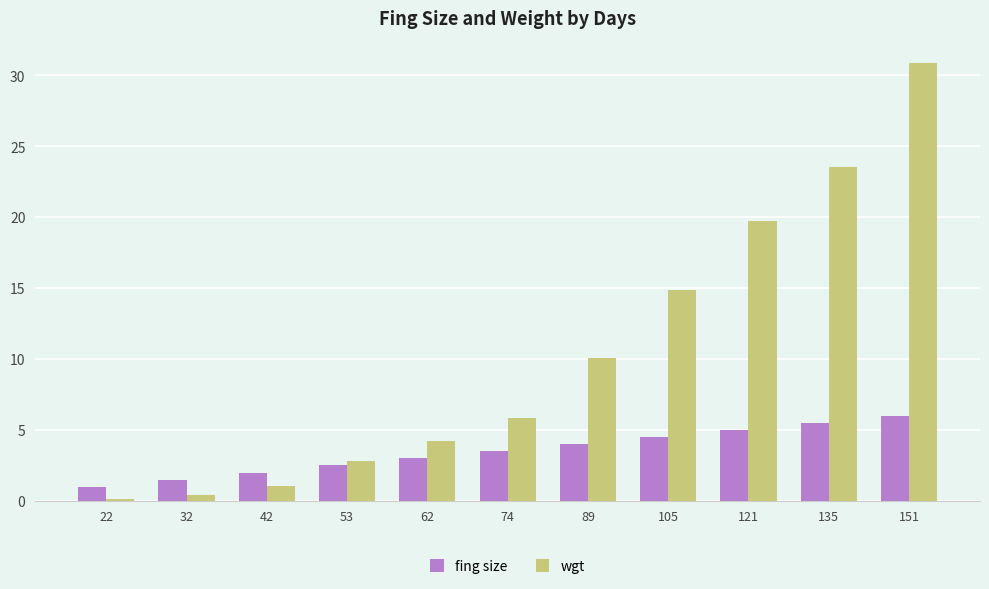

Where is wgt nearest to the value 15?

105